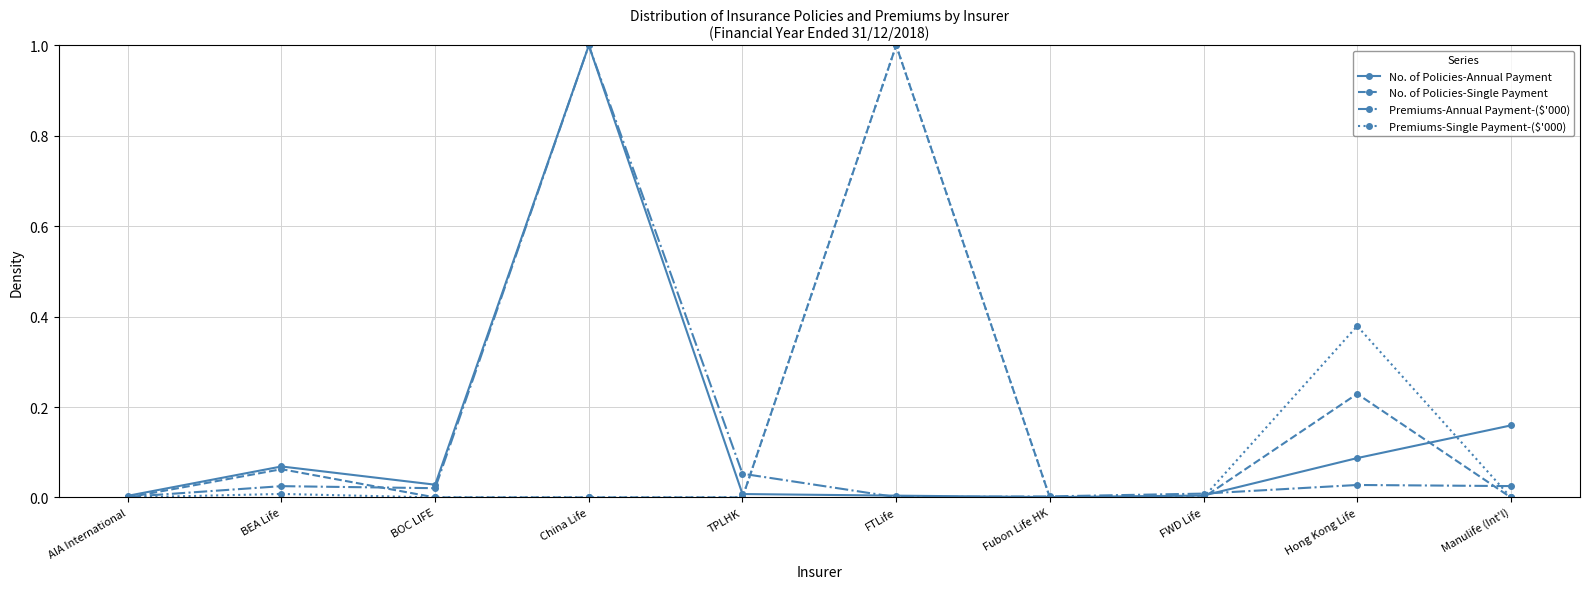

Is the value of Premiums-Single Payment-($'000) at BOC LIFE greater than the value of No. of Policies-Annual Payment at Hong Kong Life?

No